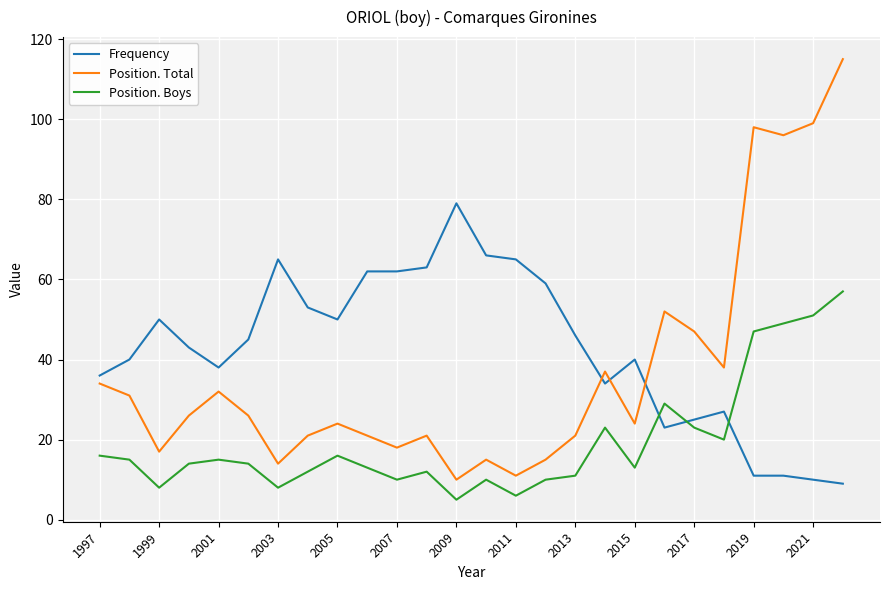

Which series has the largest range (max minus min)?

Position. Total